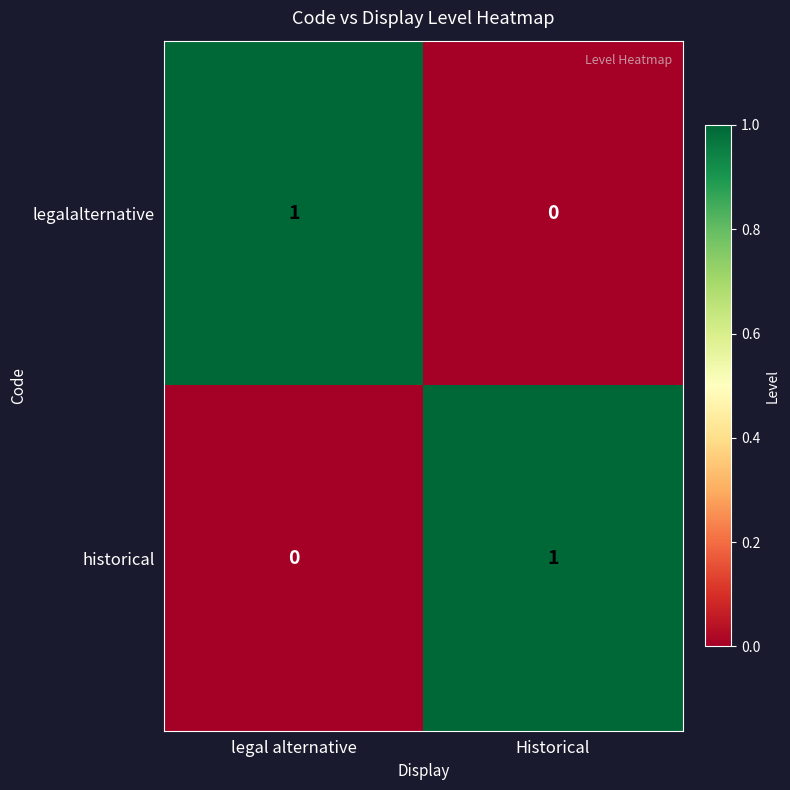

Which category has the lowest value in the legalalternative series?

Historical